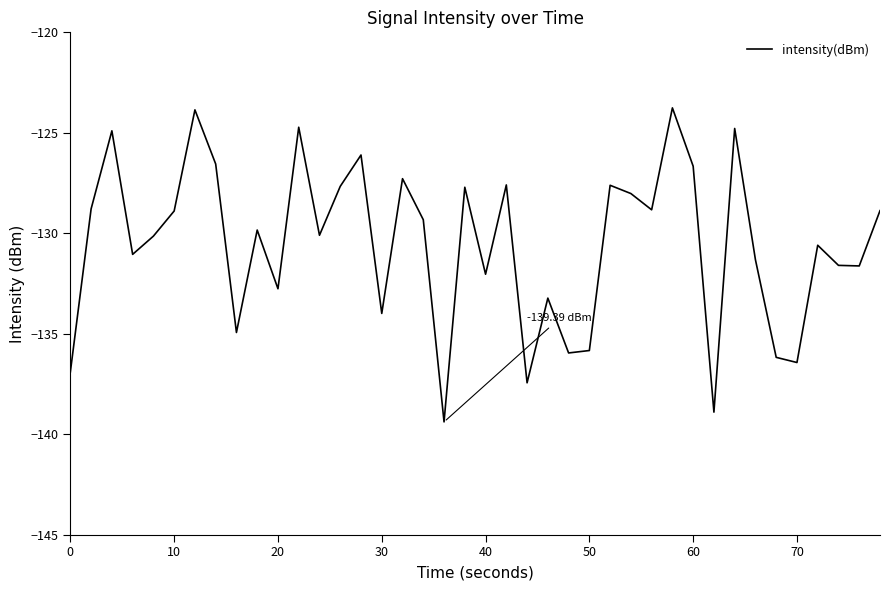

What is the smallest value displayed?

-139.4